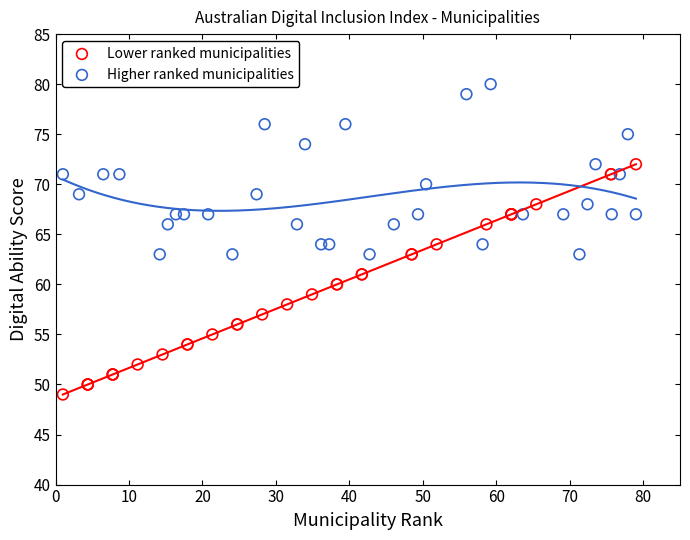

Which series has the widest spread of Y values?

Lower ranked municipalities